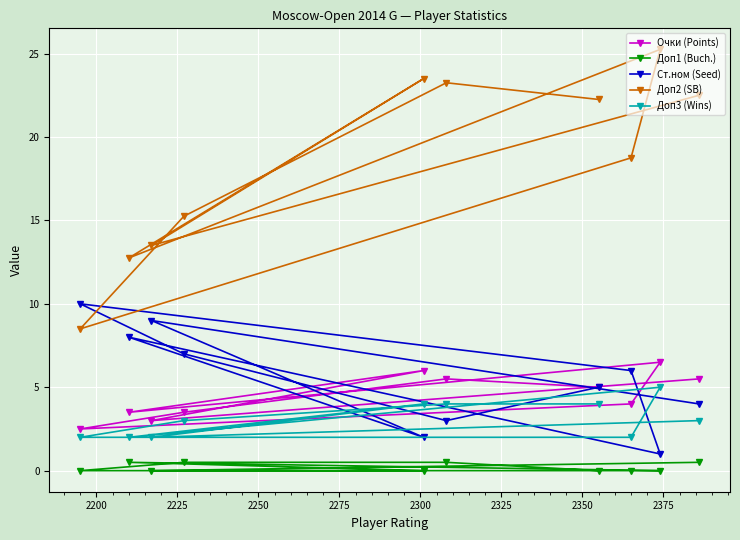

What is the value of the Очки (Points) point at the 4th from the left?

3.5